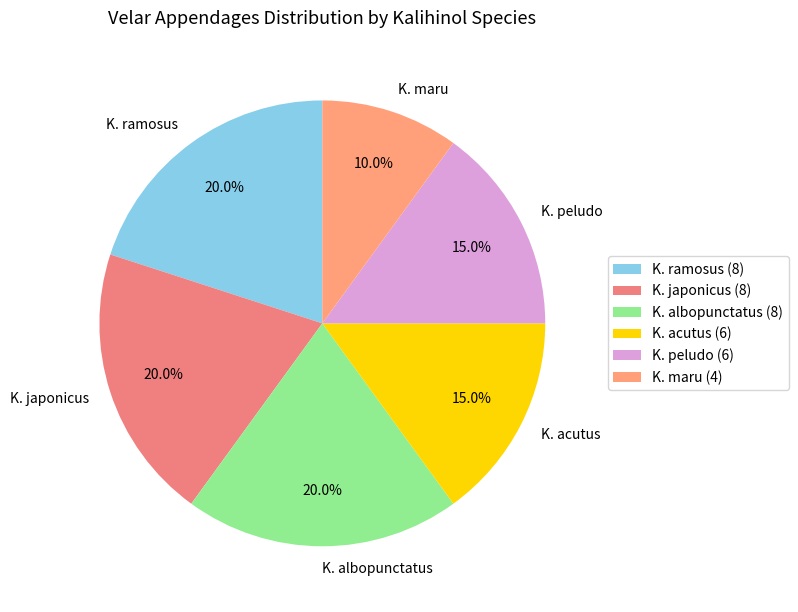

Count the number of slices in the pie.

6